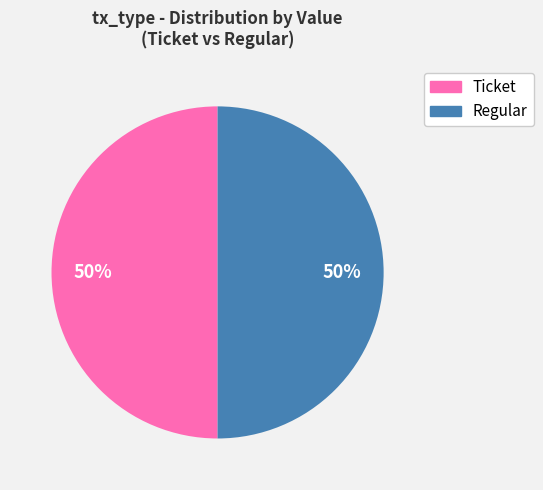

To the nearest percent, what is the average slice percentage?

50%